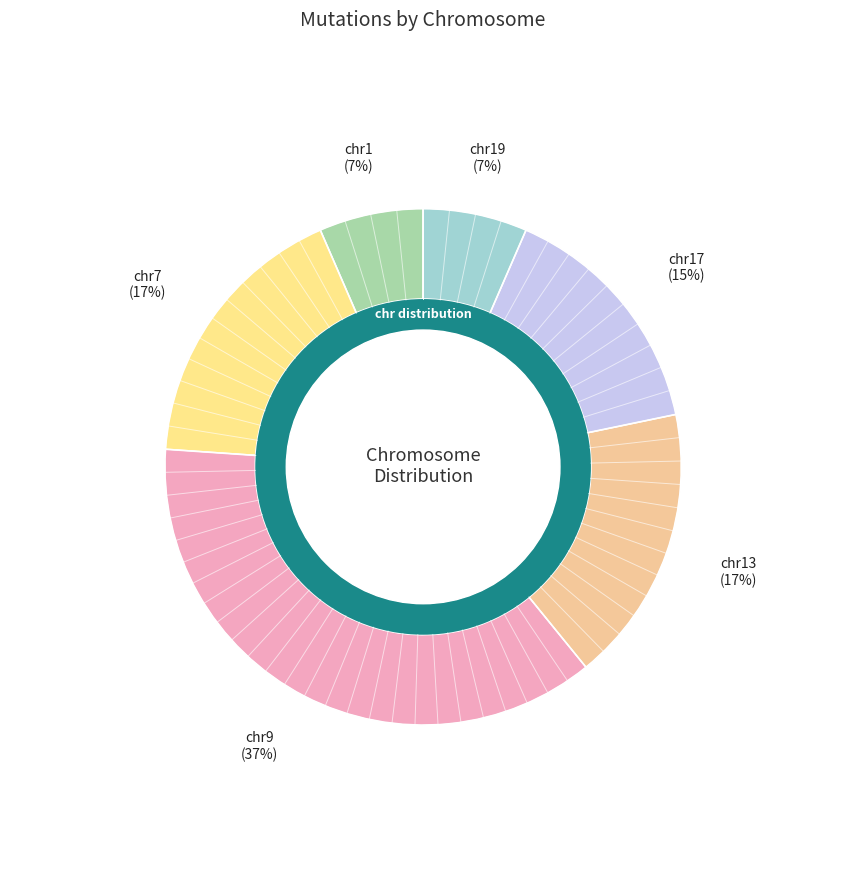

What is the change in value from 7 to 17?

-1